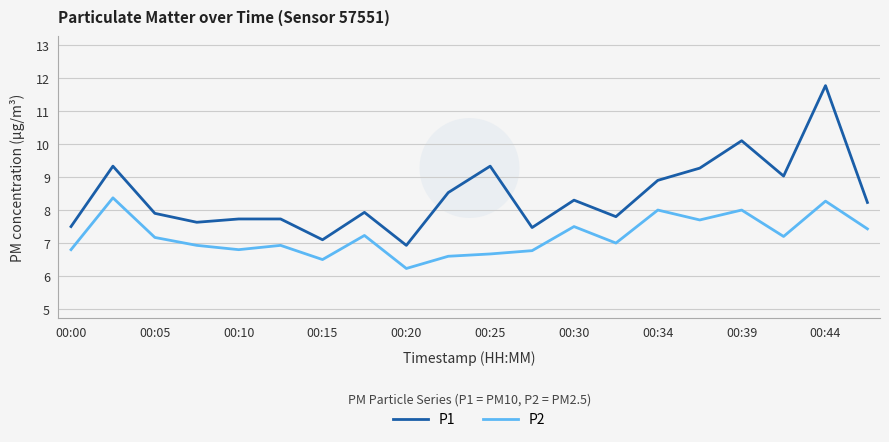

Which series has the largest total across all categories?

P1